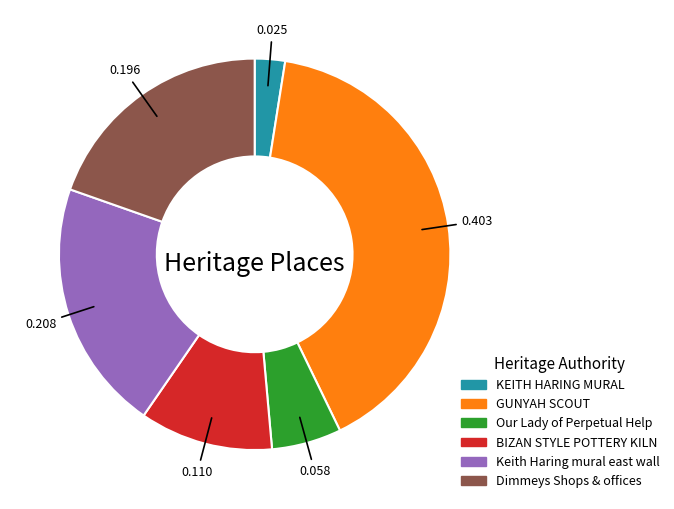

Combined, do Keith Haring mural east wall and GUNYAH SCOUT account for over 50%?

Yes